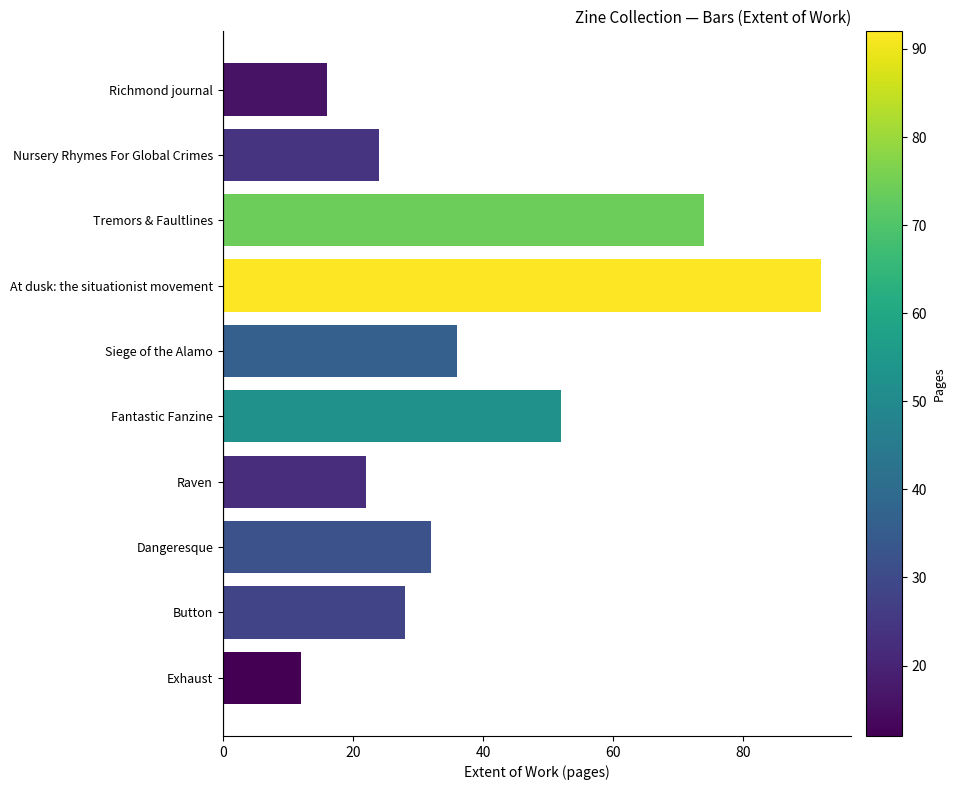

Where is the data nearest to the value 52?

Fantastic Fanzine